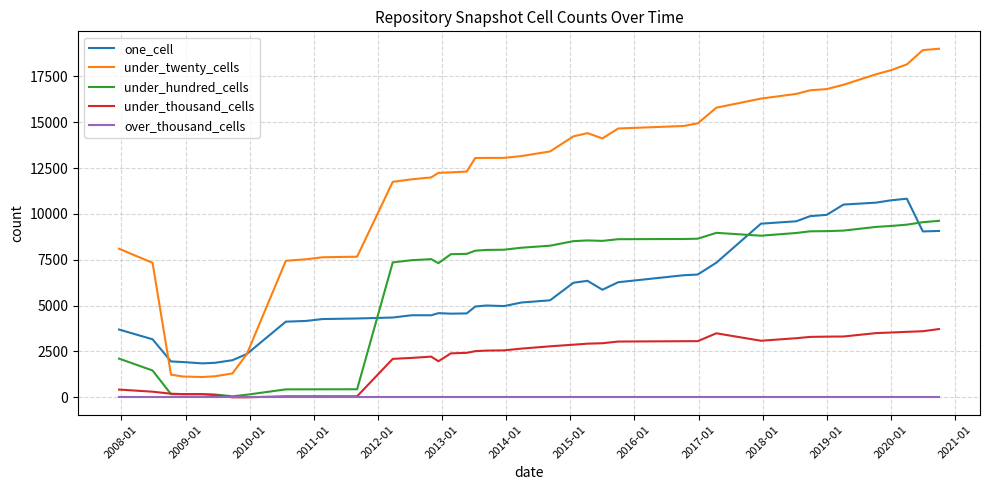

Which series has the widest spread of values?

under_twenty_cells